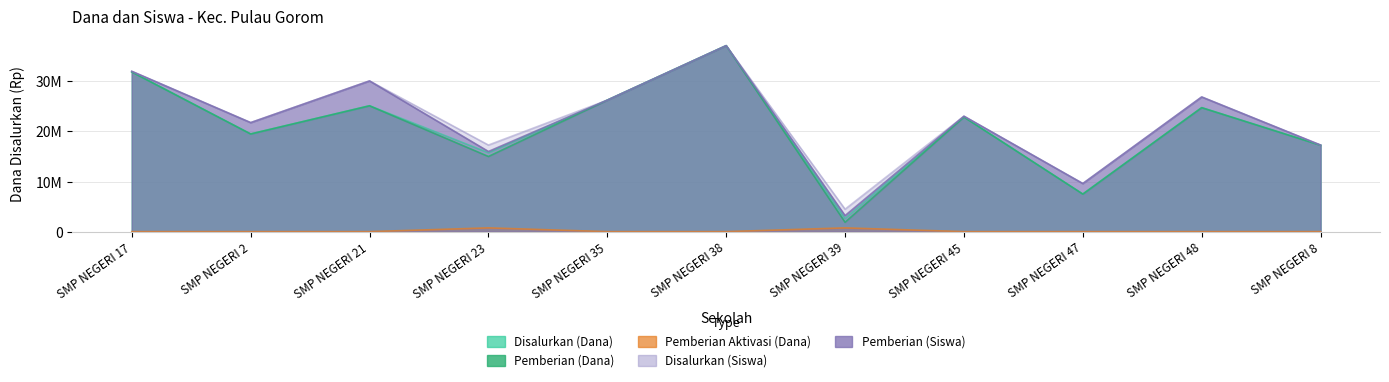

True or false: Pemberian Aktivasi (Dana) and Disalurkan (Siswa) cross at least once.

False